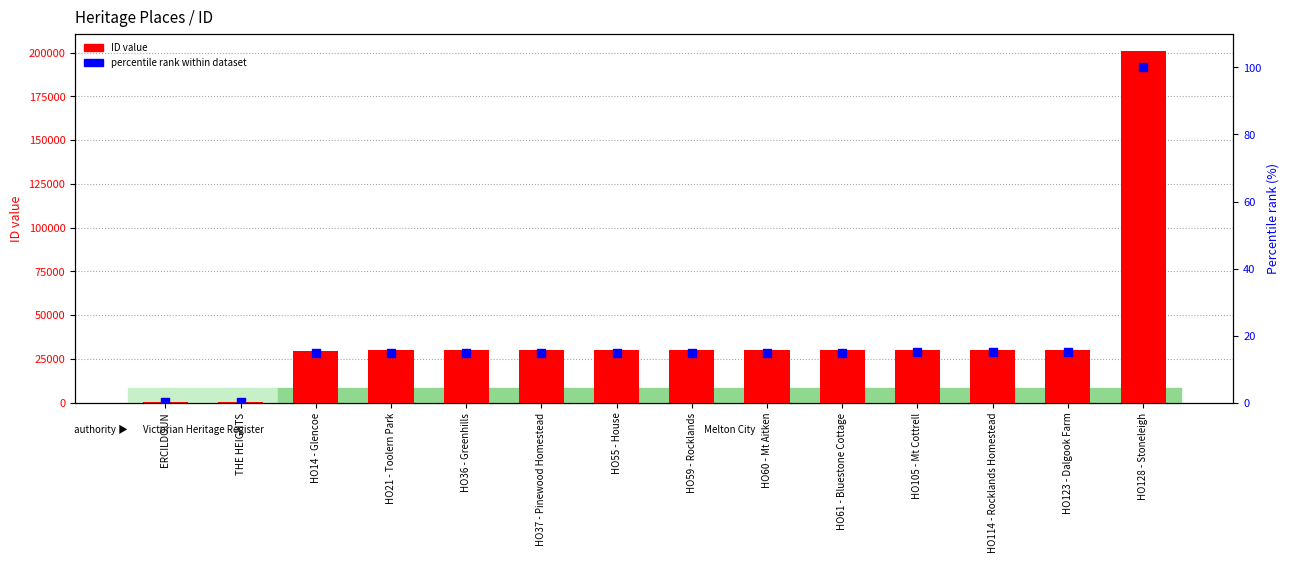

At how many categories does at least one series exceed 118258?

1